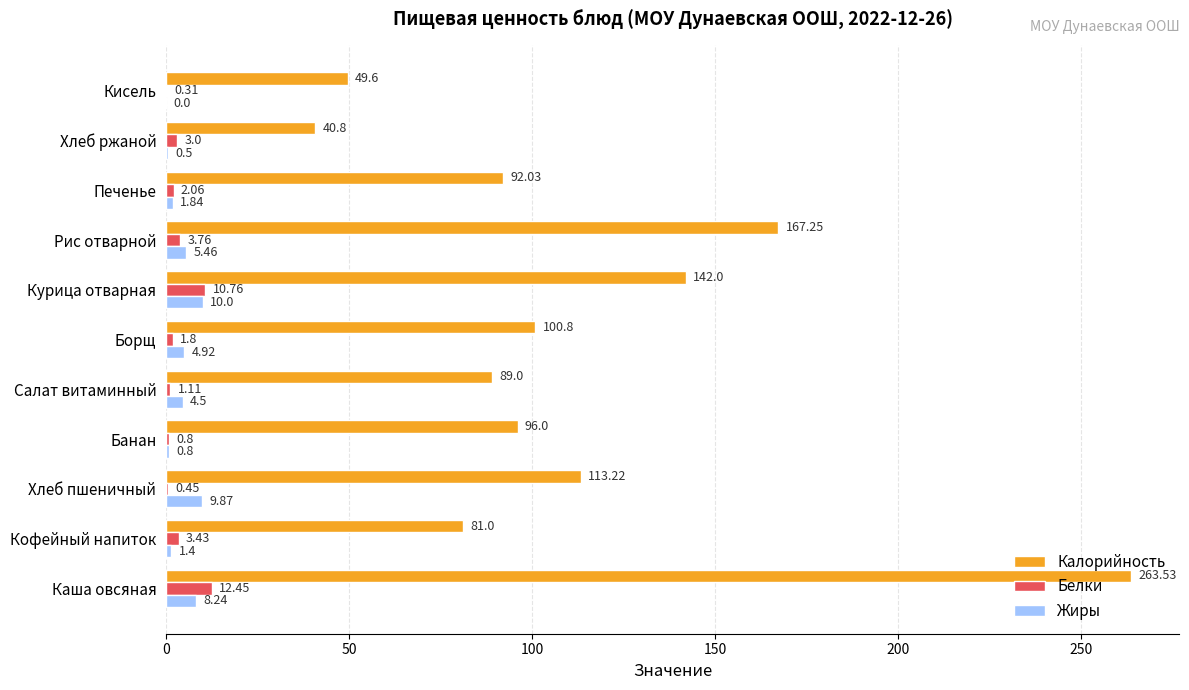

How many series are shown in this chart?

3